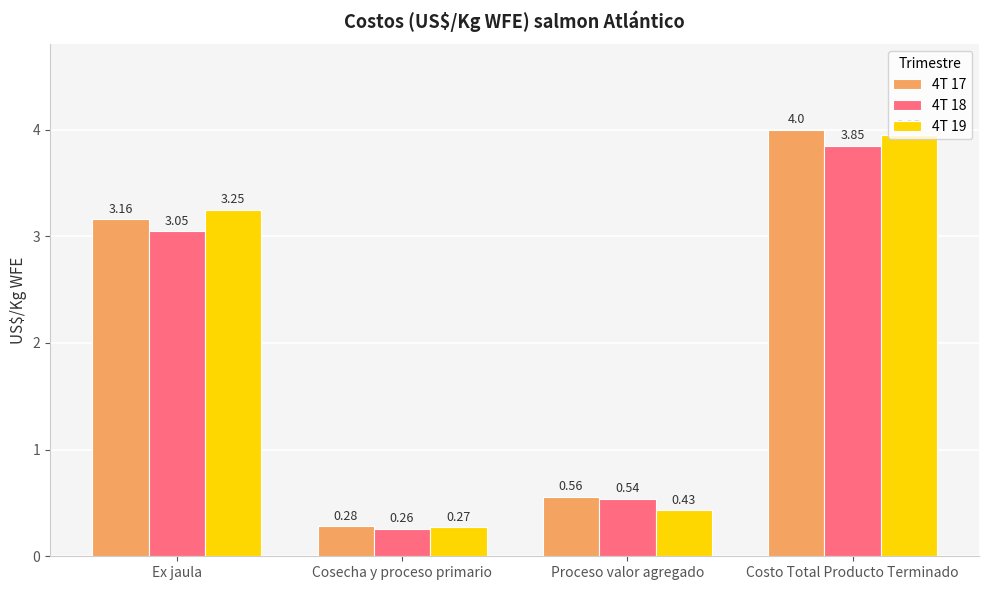

Where is 4T 18 nearest to the value 2?

Ex jaula